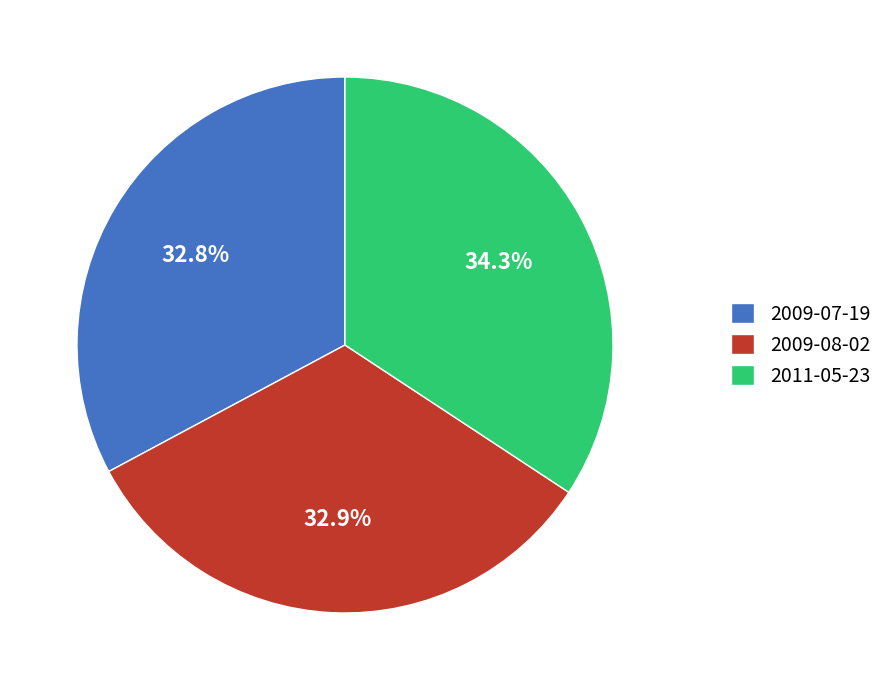

To the nearest percent, what is the combined percentage of 2009-07-19 and 2009-08-02?

66%